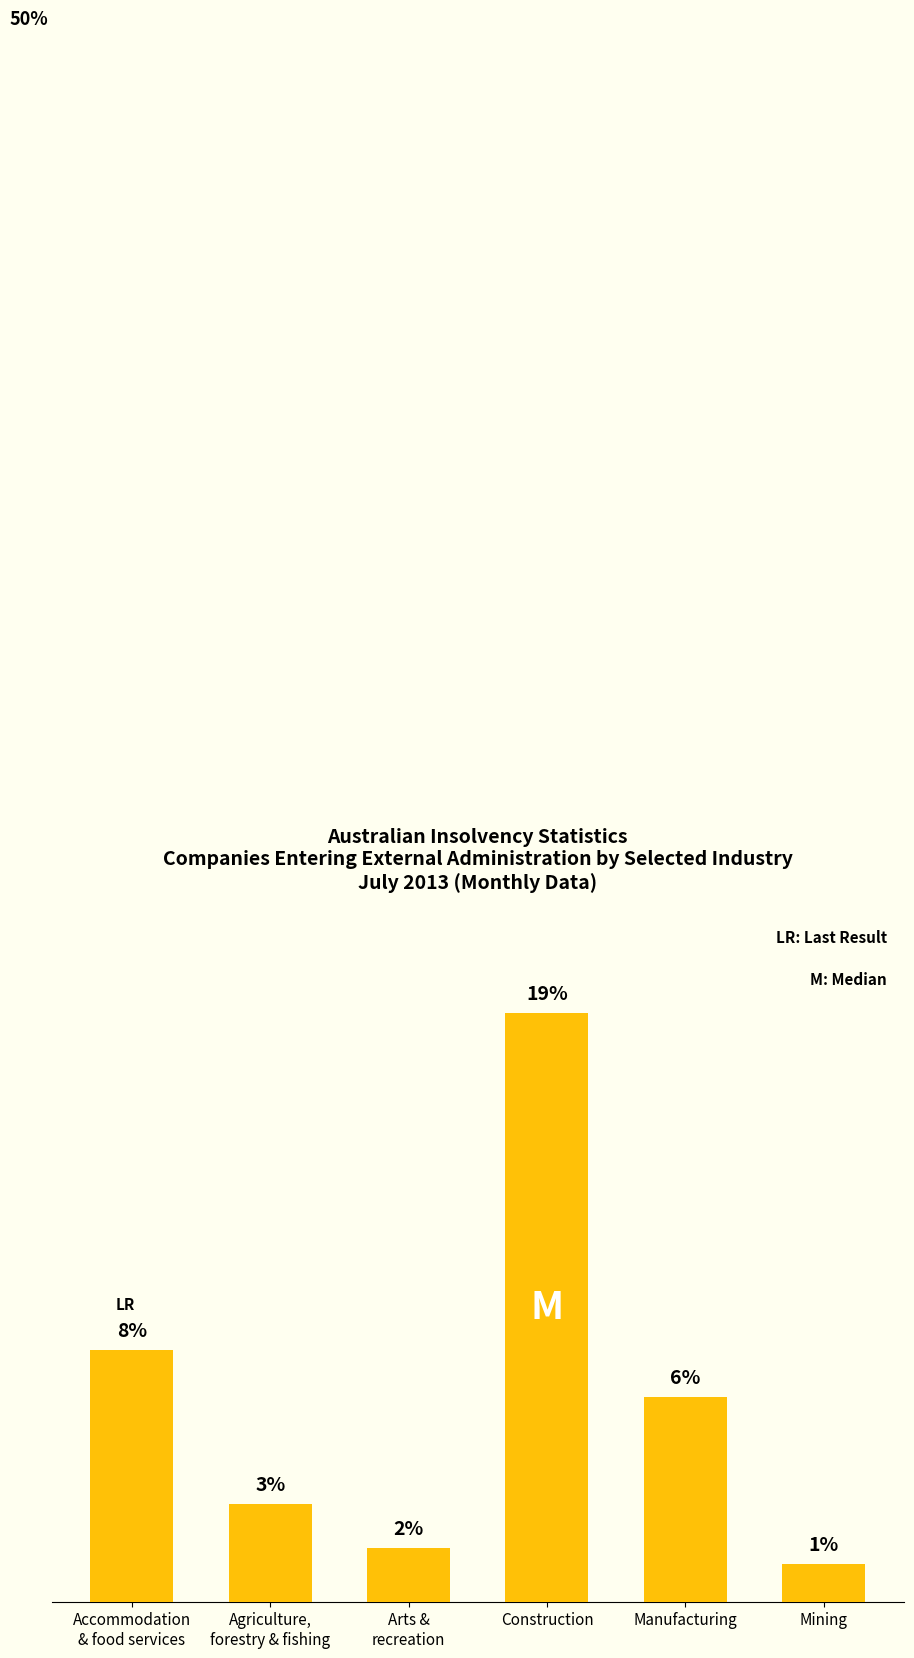

True or false: the data shows 187 at Construction.

True